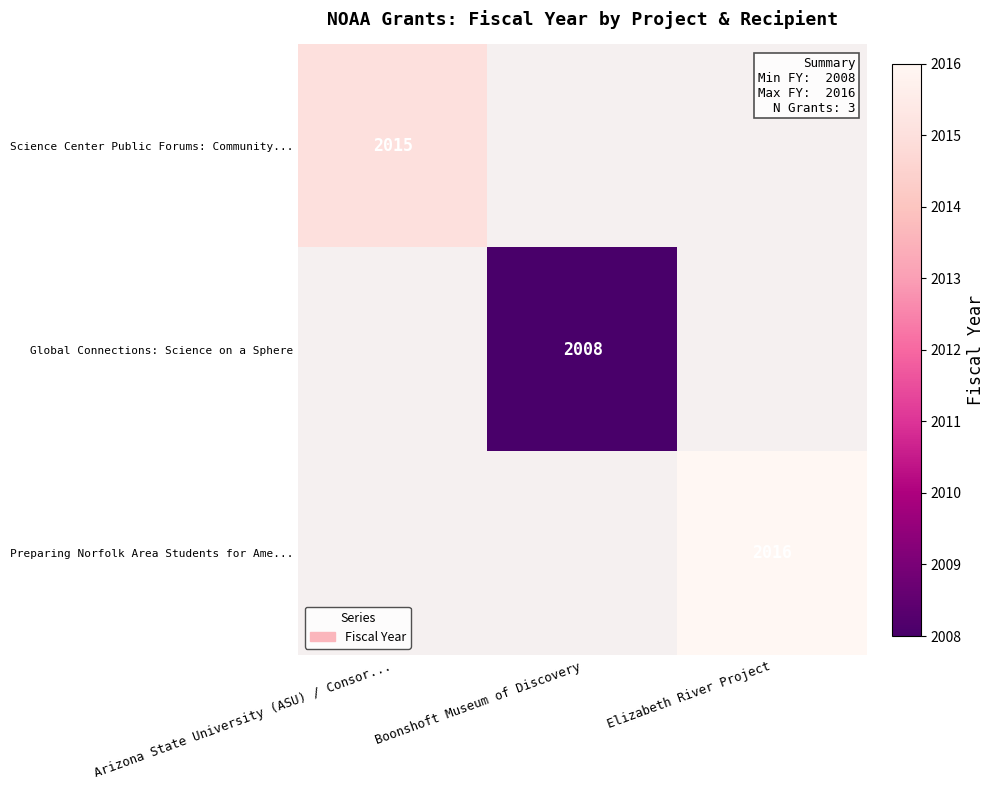

The Global Connections: Science on a Sphere series shows 2008 at Boonshoft Museum of Discovery. True or false?

True